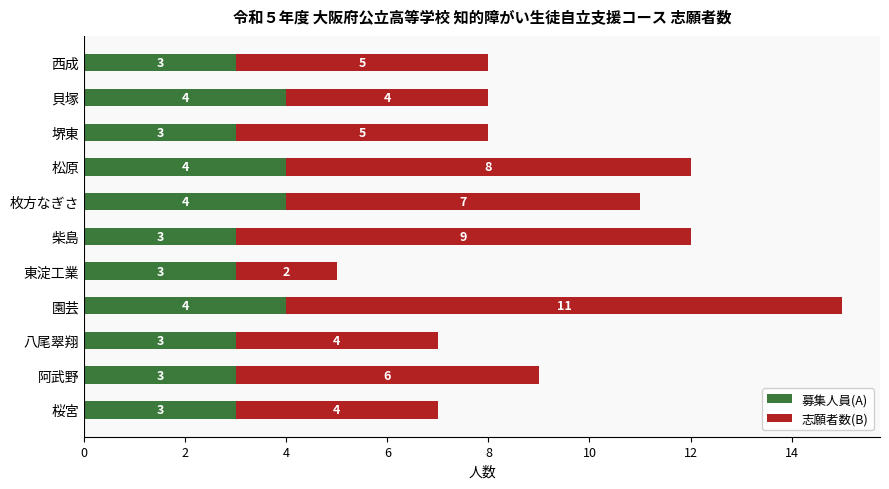

What are all the series names shown in the legend?

募集人員(A), 志願者数(B)